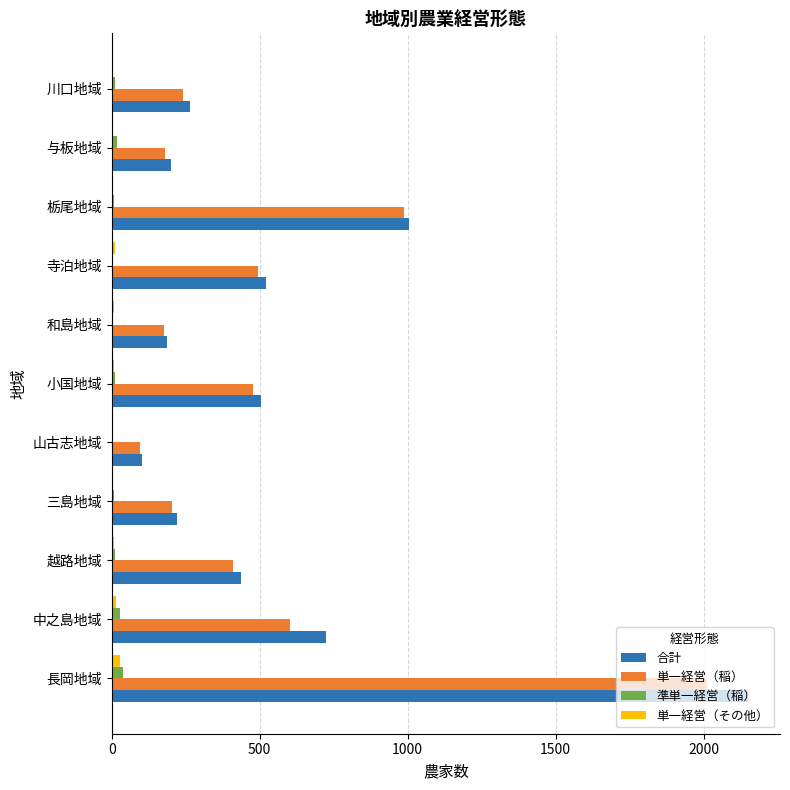

What is the average value of the 単一経営（稲） series?

534